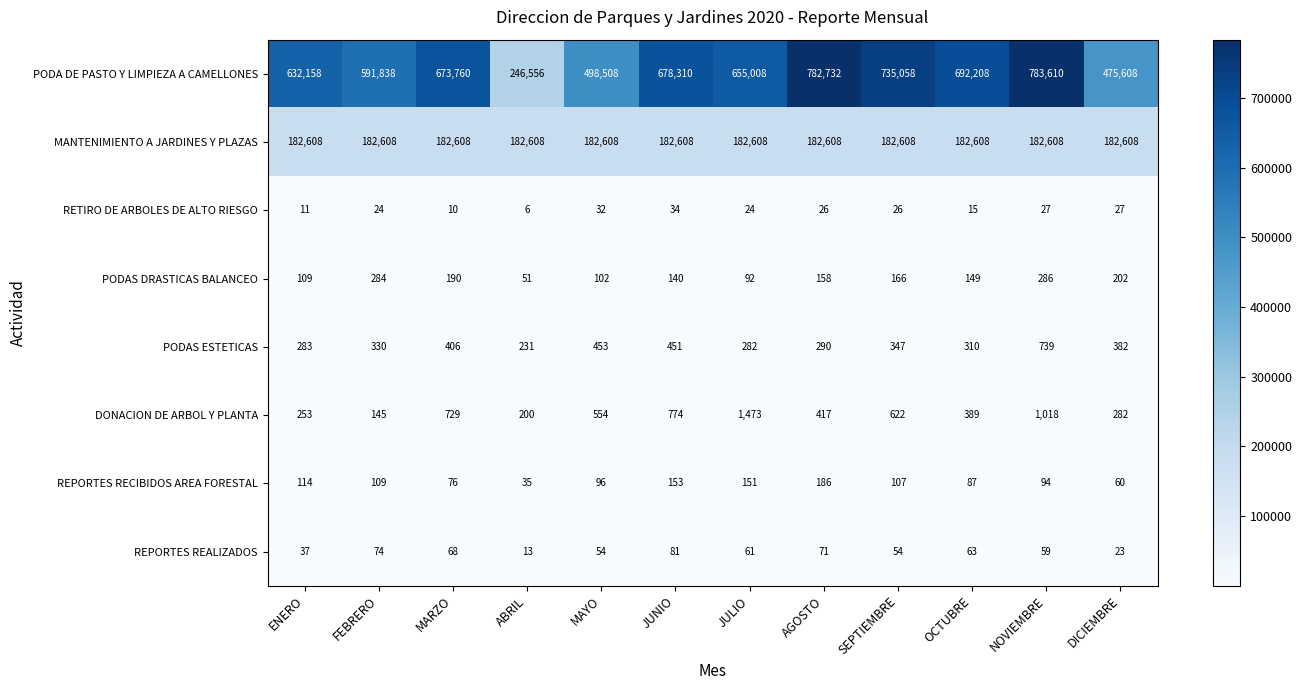

Where is REPORTES RECIBIDOS AREA FORESTAL nearest to the value 110?

FEBRERO